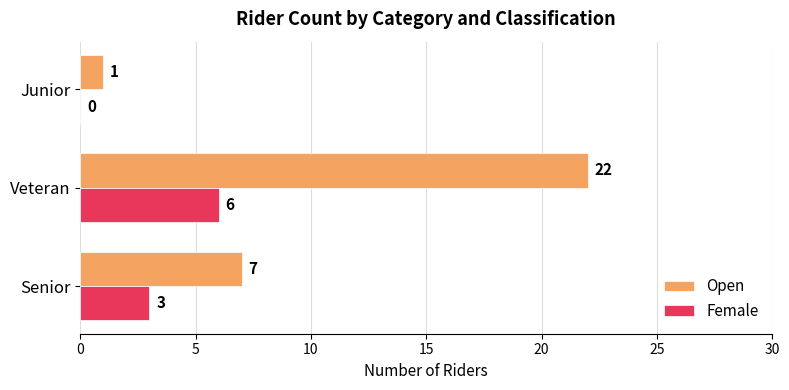

Is the value of Female at Veteran greater than the value of Open at Veteran?

No